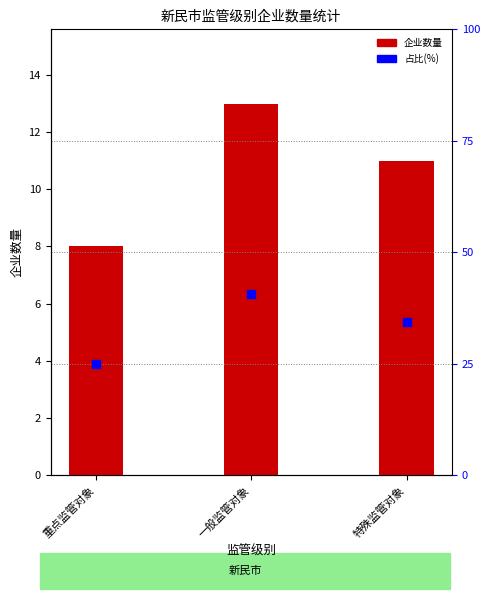

At which category is the sum across all series the highest?

一般监管对象